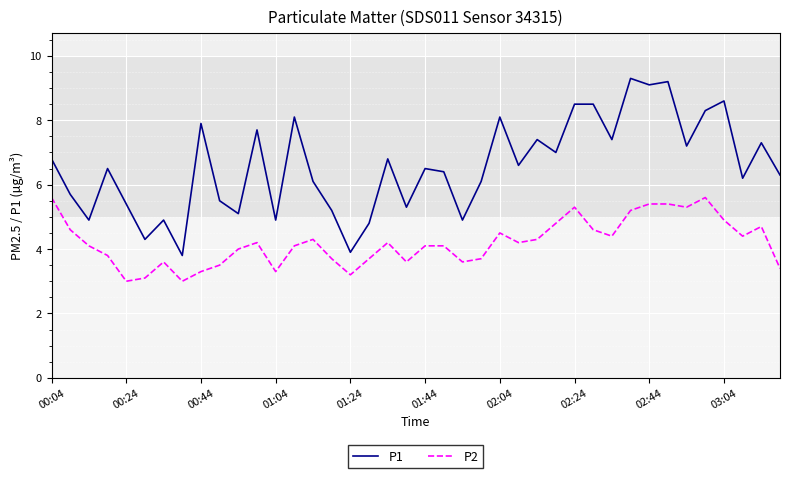

True or false: P2 has more than 0 interior local peaks.

True